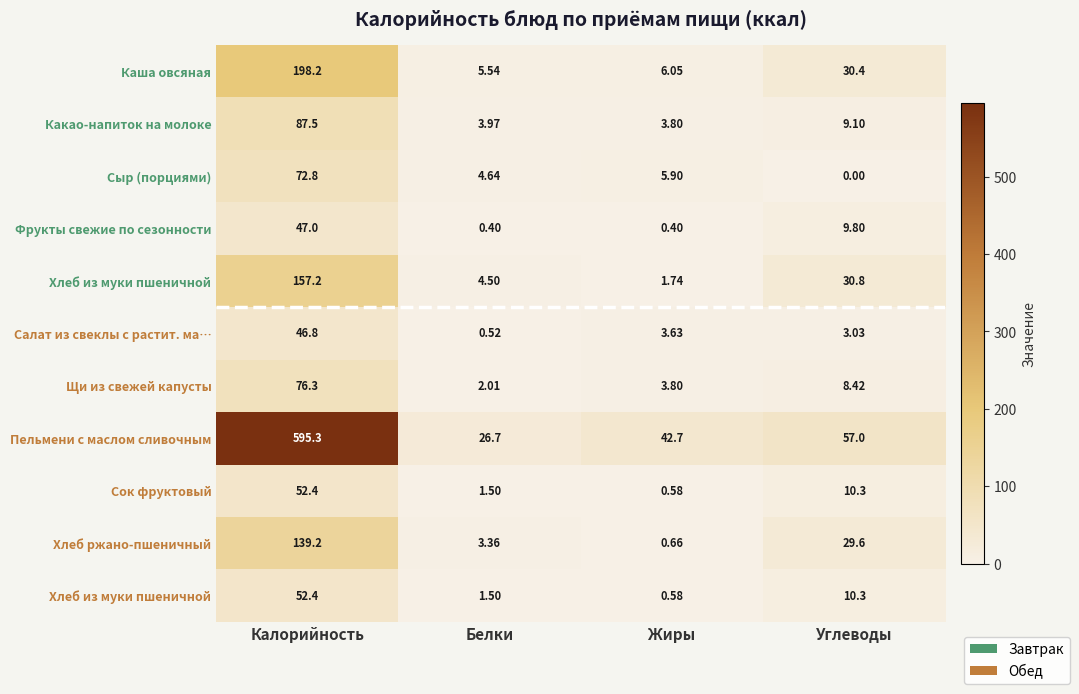

At which category is the sum across all series the highest?

Калорийность